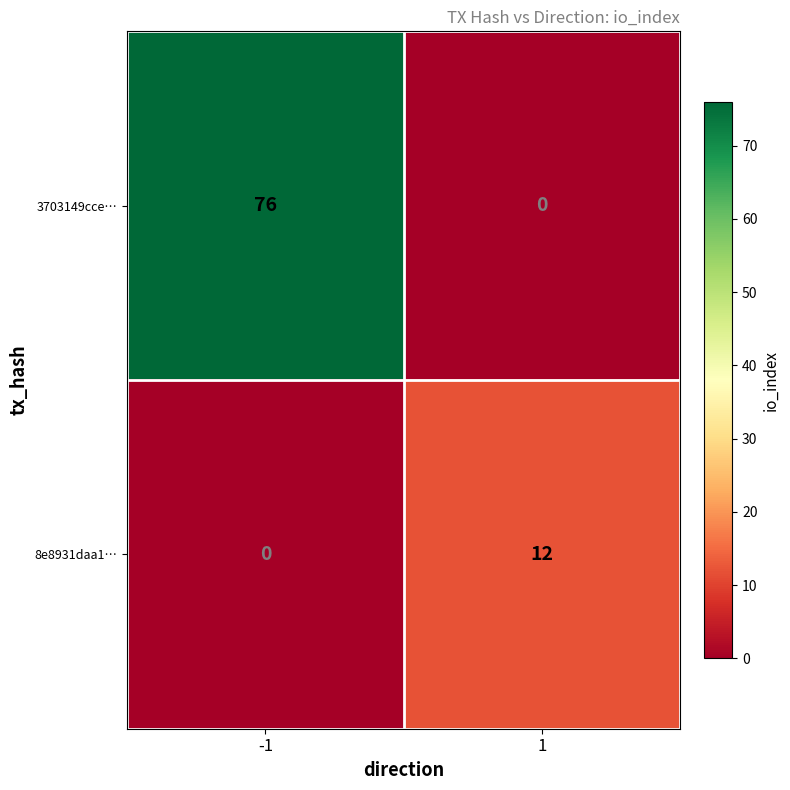

What value does the 3703149cce… series have at -1?

76